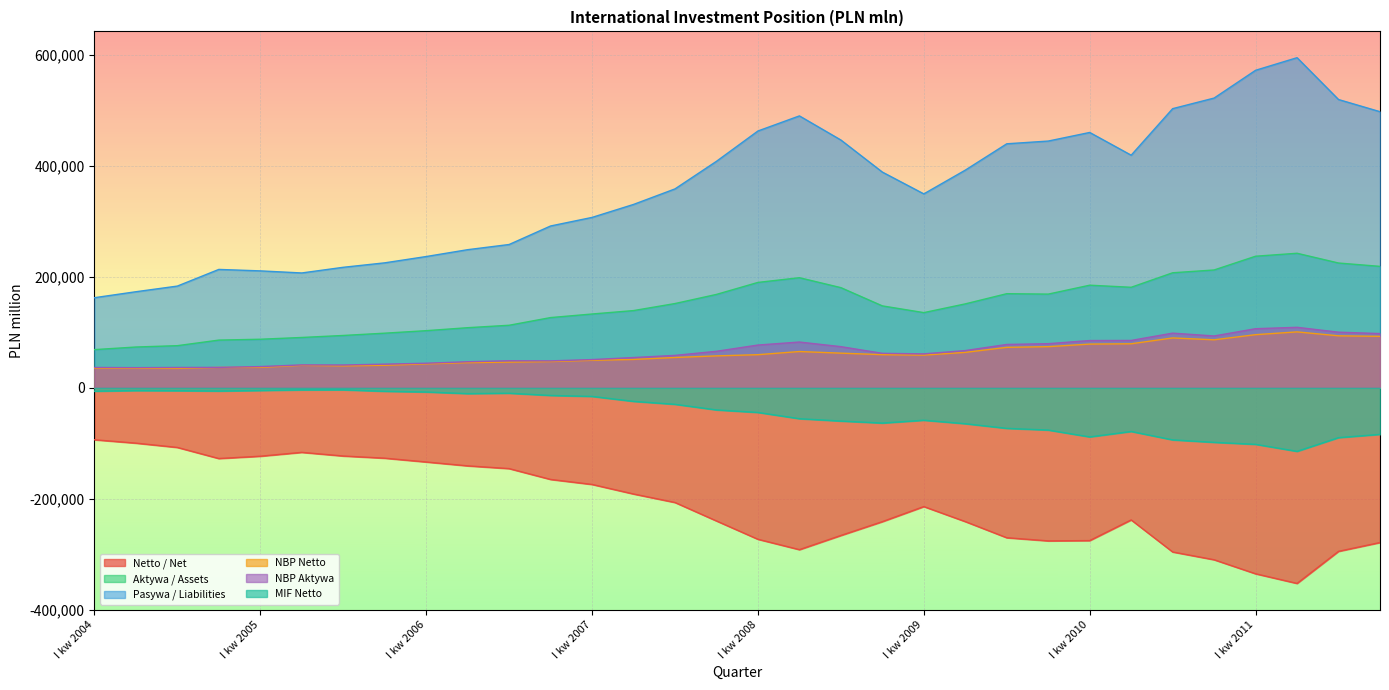

Rank the series at I kw 2009 from lowest to highest value.

Netto / Net, MIF Netto, NBP Netto, NBP Aktywa, Aktywa / Assets, Pasywa / Liabilities